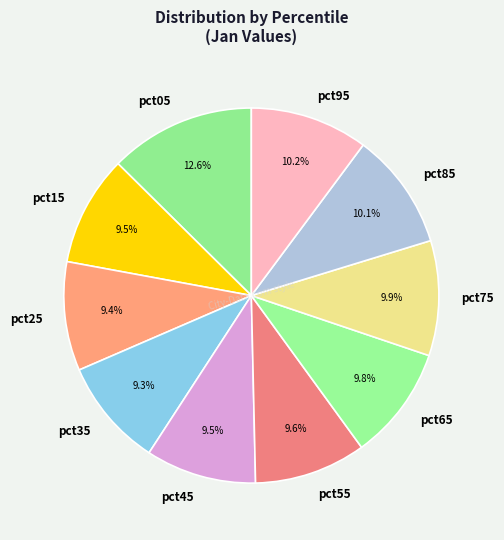

Count the number of slices in the pie.

10